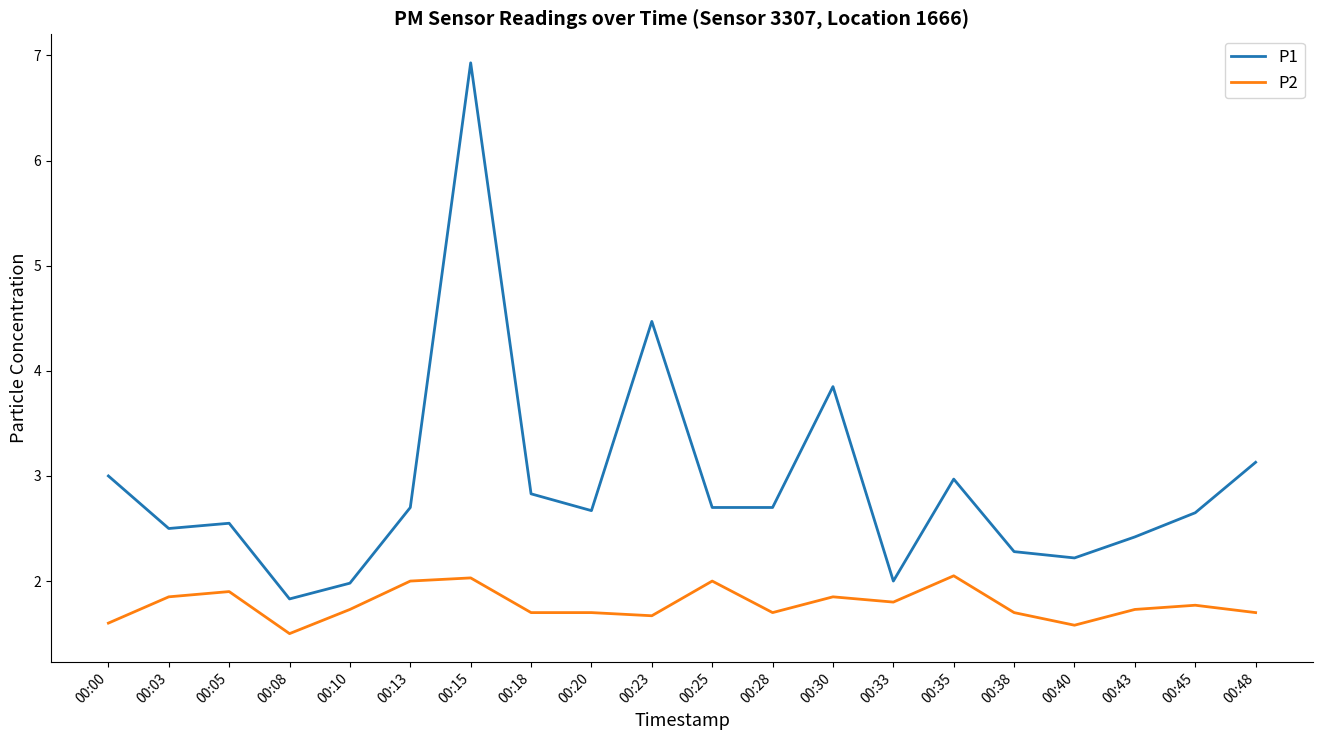

Rank the series by their maximum value, from lowest to highest.

P2, P1